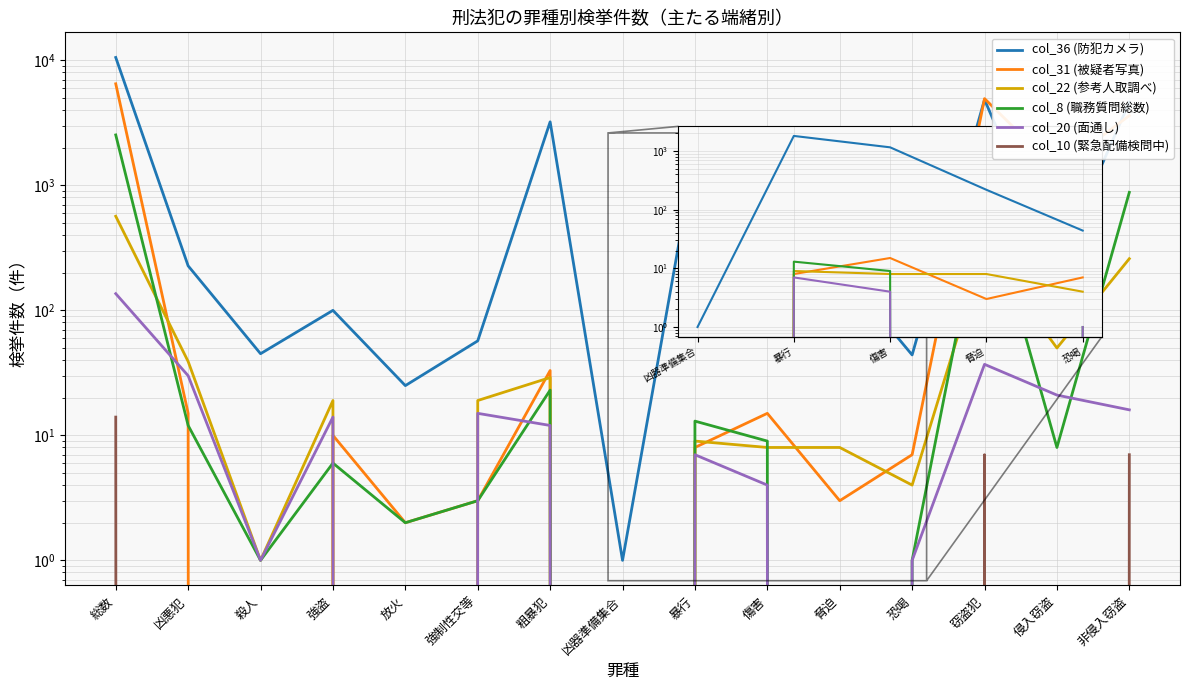

The col_20 (面通し) series shows 4 at 暴行. True or false?

False